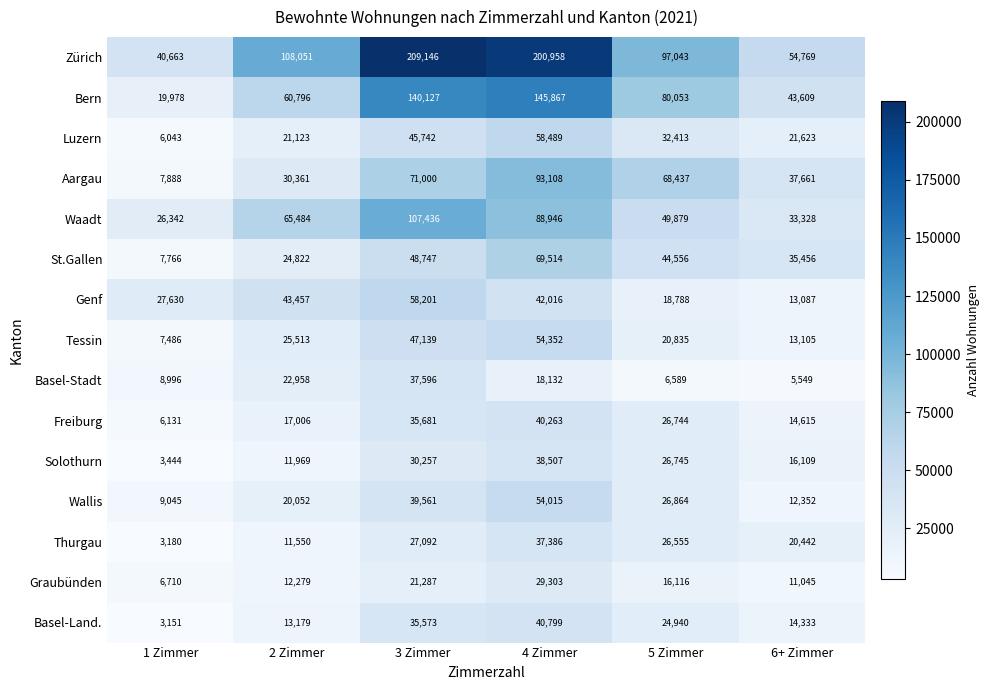

How many categories are shown in the chart?

6